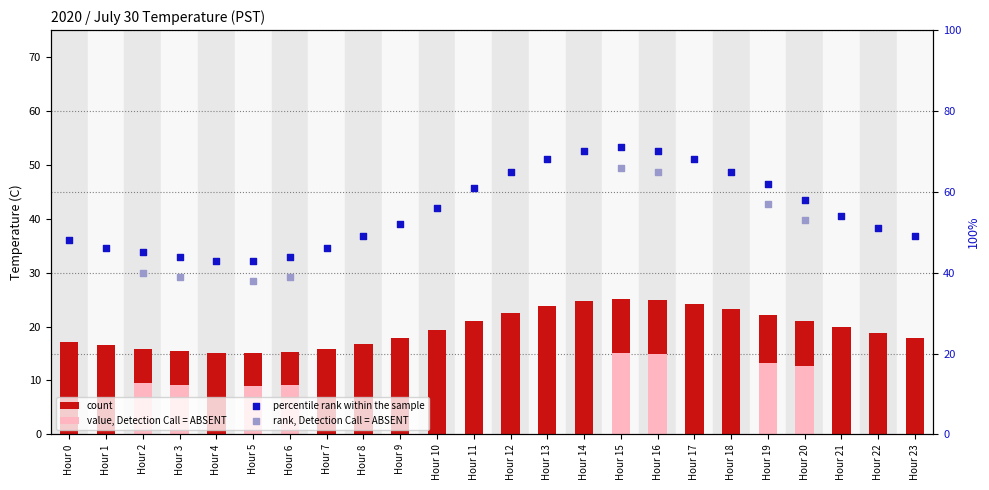

At how many categories does at least one series exceed 26?

24